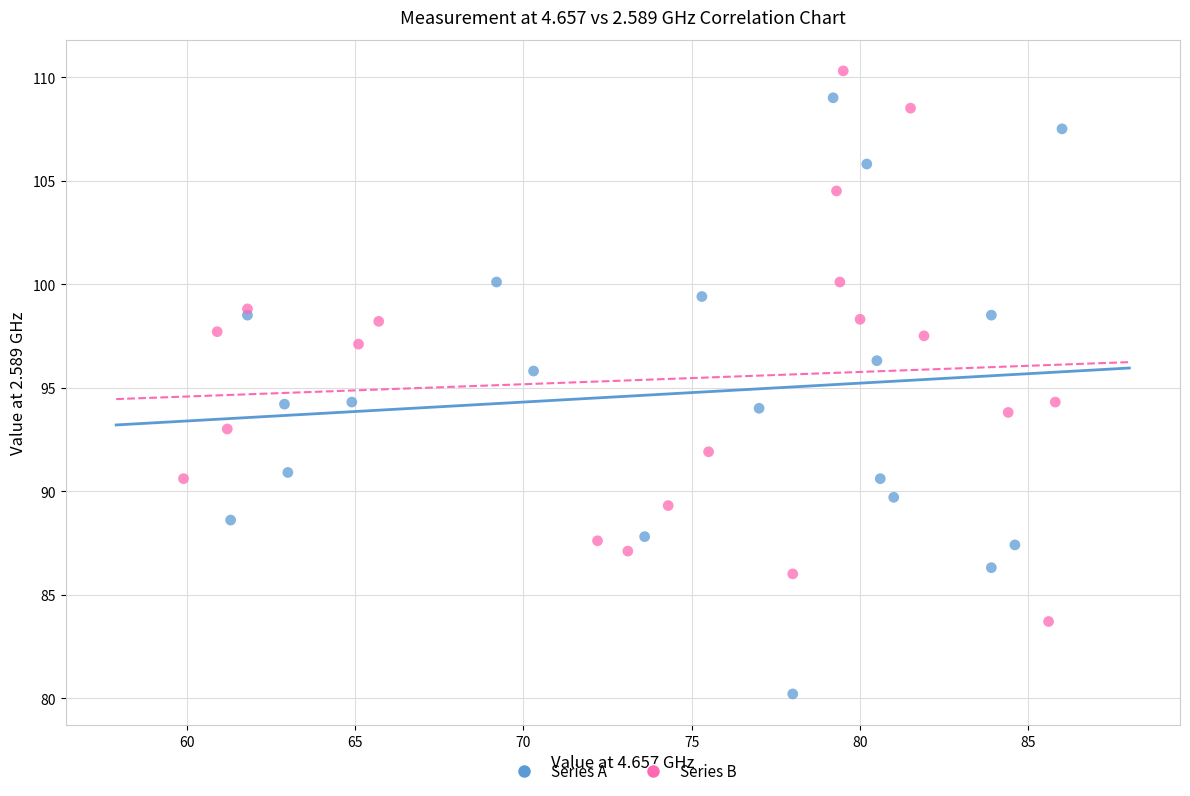

Which series contains the highest Y value?

Series B